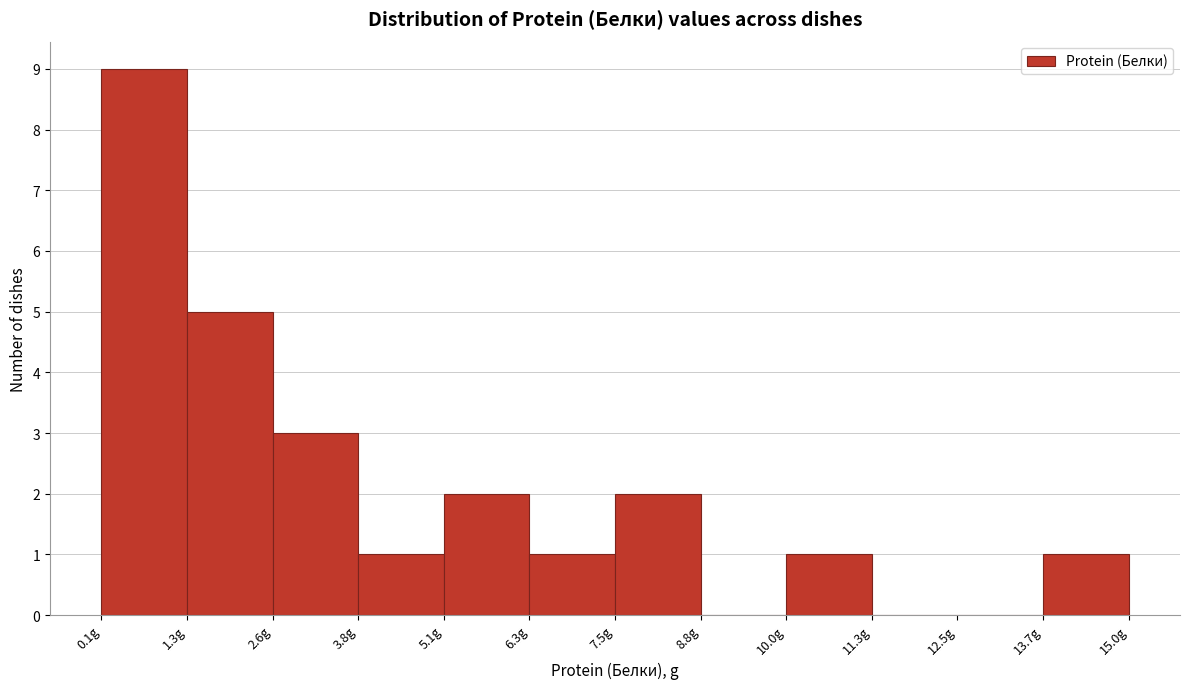

Over which range of the x-axis is the bar tallest?

0.10 to 1.34